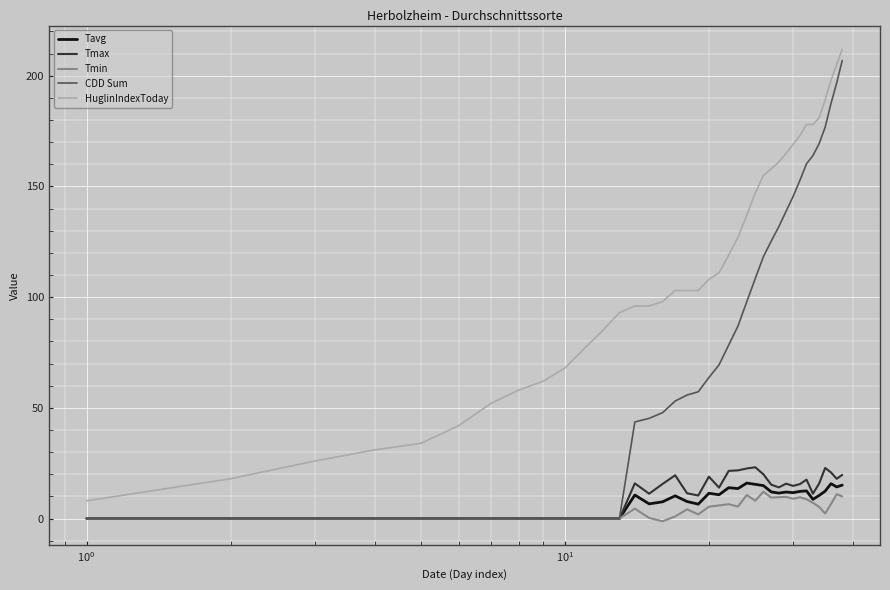

What is the maximum value shown in the chart?

212.0